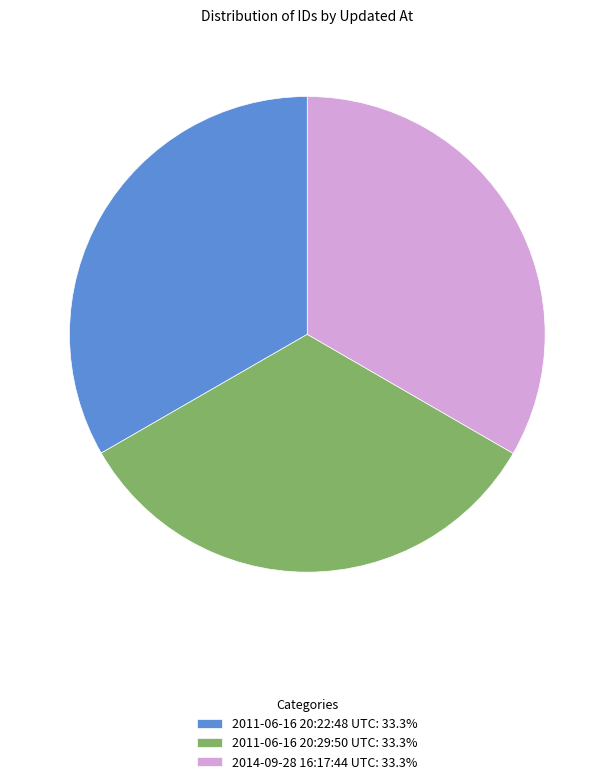

How many segments does this pie chart have?

3